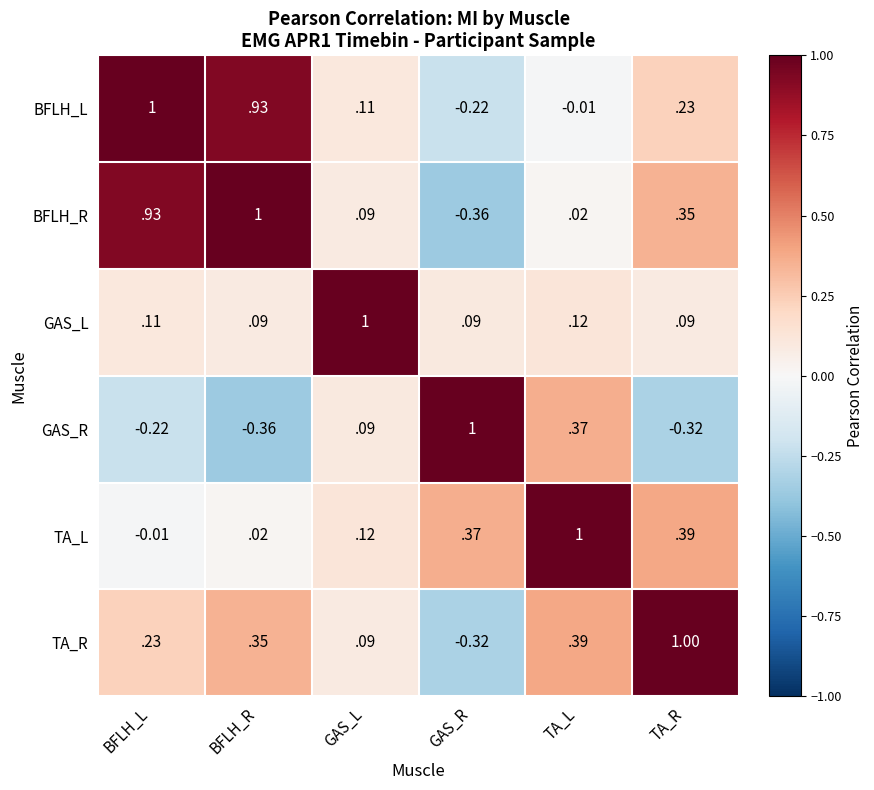

How many values in the BFLH_R series exceed 0?

5